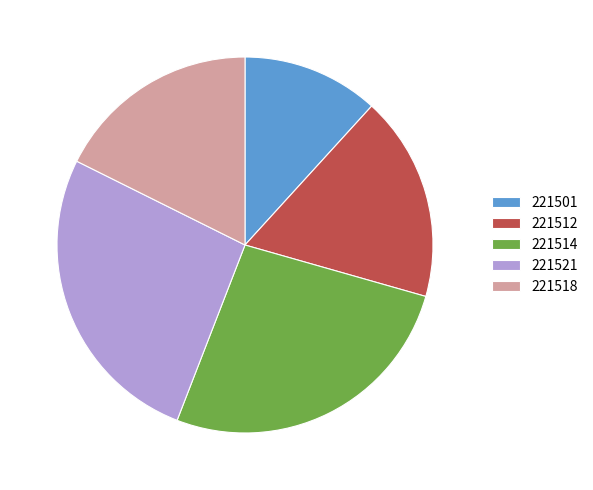

How many slices are in this pie chart?

5